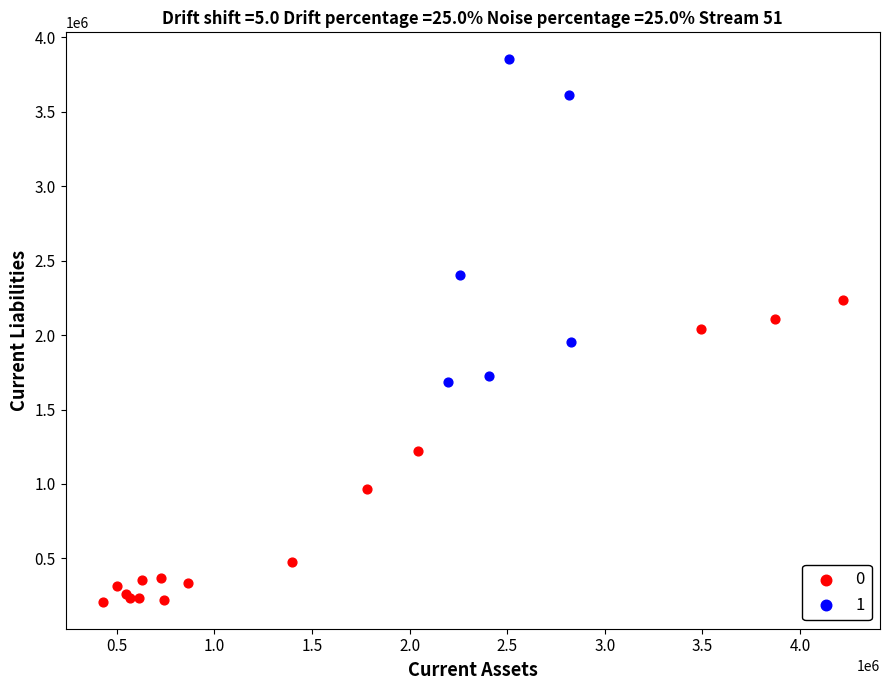

What are all the series names shown in the legend?

0, 1